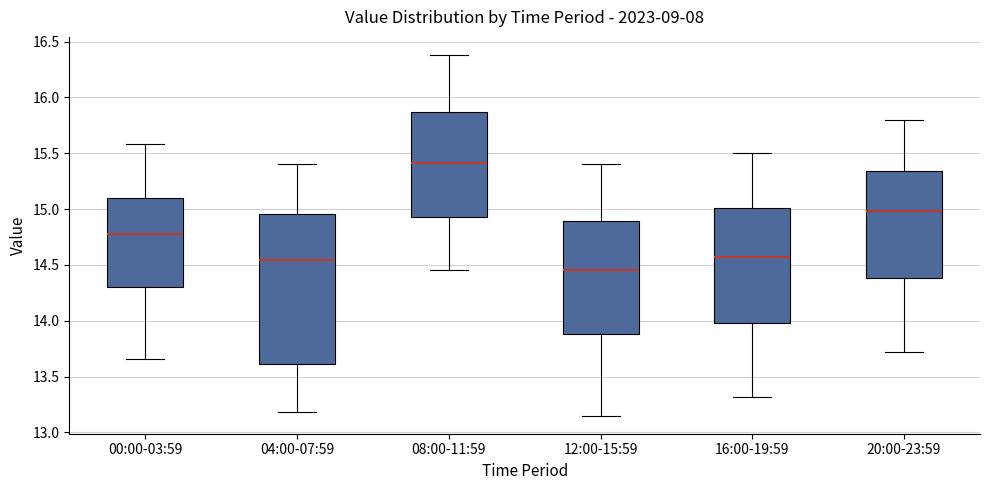

Which box has the highest median line?

08:00-11:59